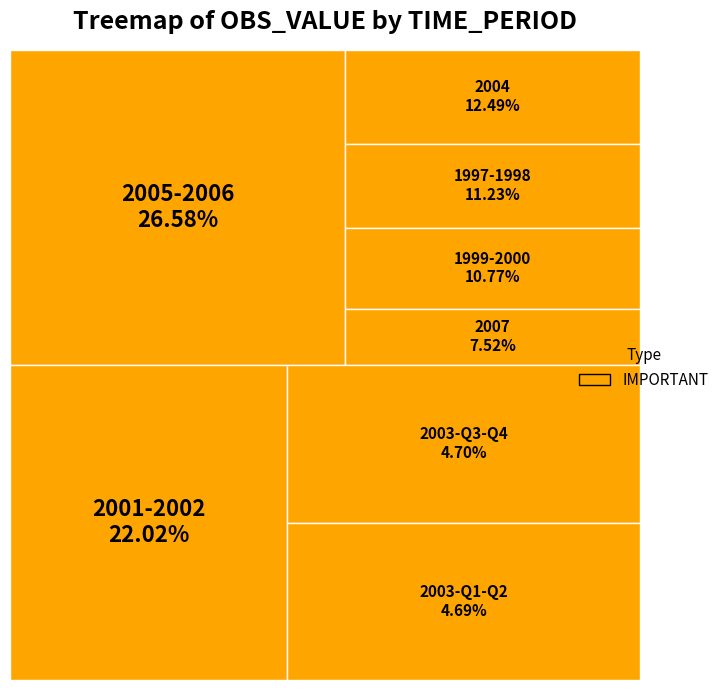

Does 1999-Q3 represent more than half of the total?

No